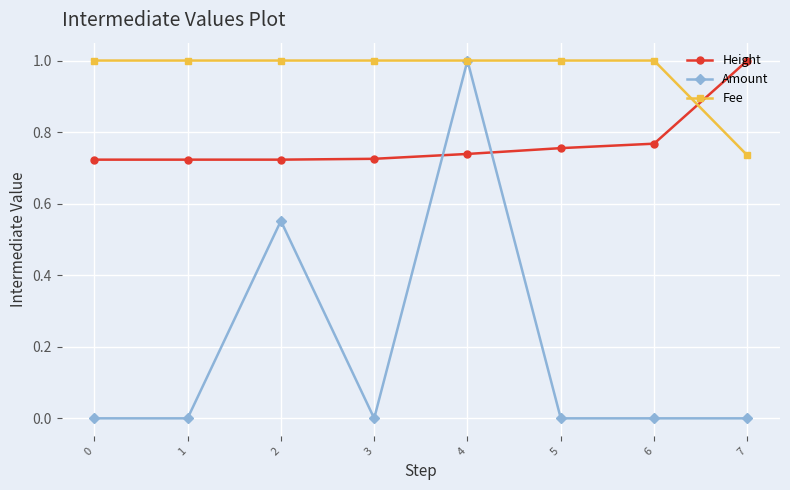

What is the value of the Fee point at the 5th from the left?

1.0